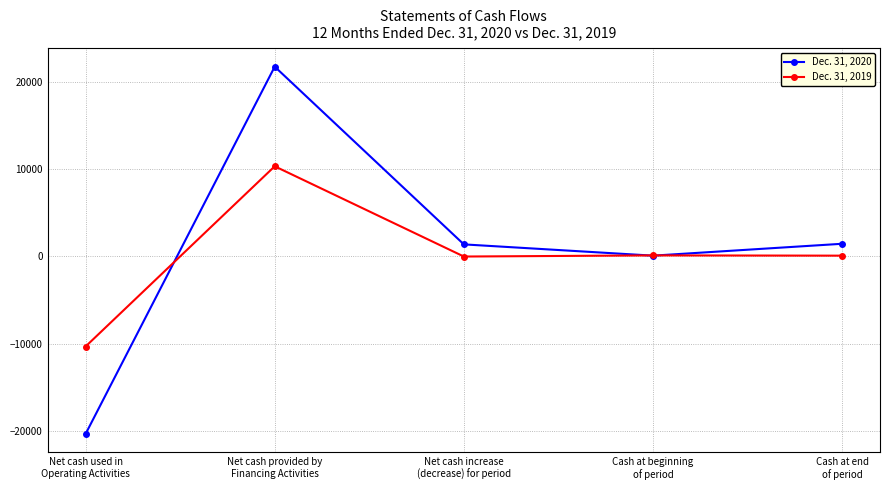

How many distinct data groups are displayed?

2